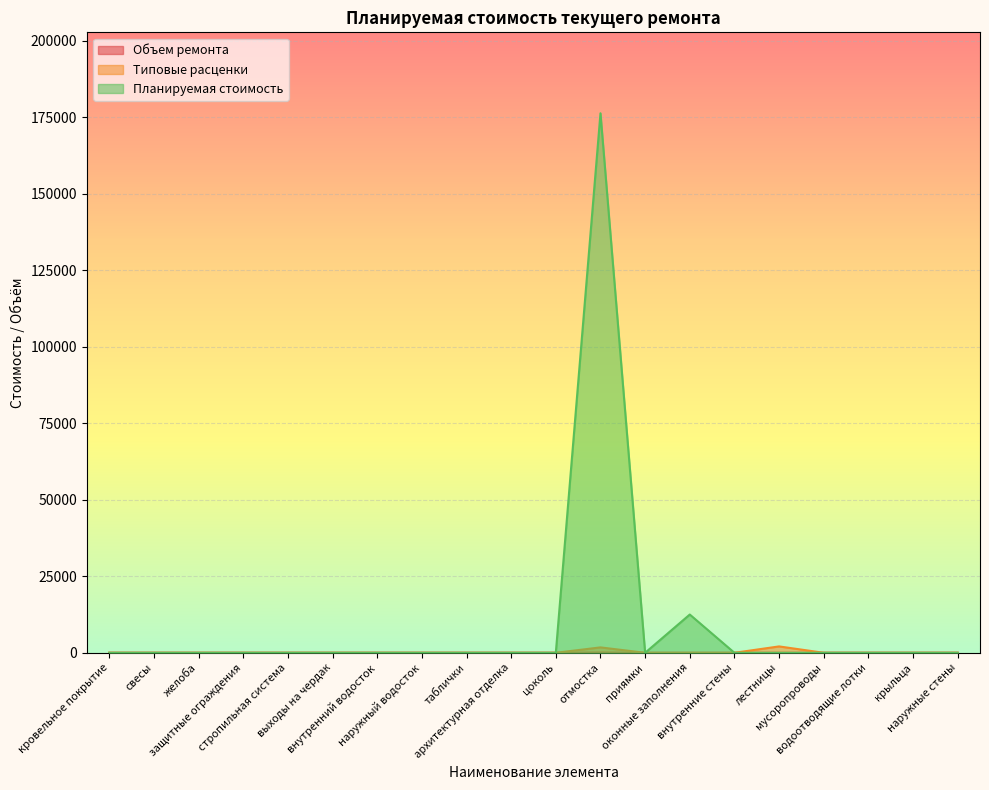

In Типовые расценки, how many points are higher than both neighbors (excluding endpoints)?

2